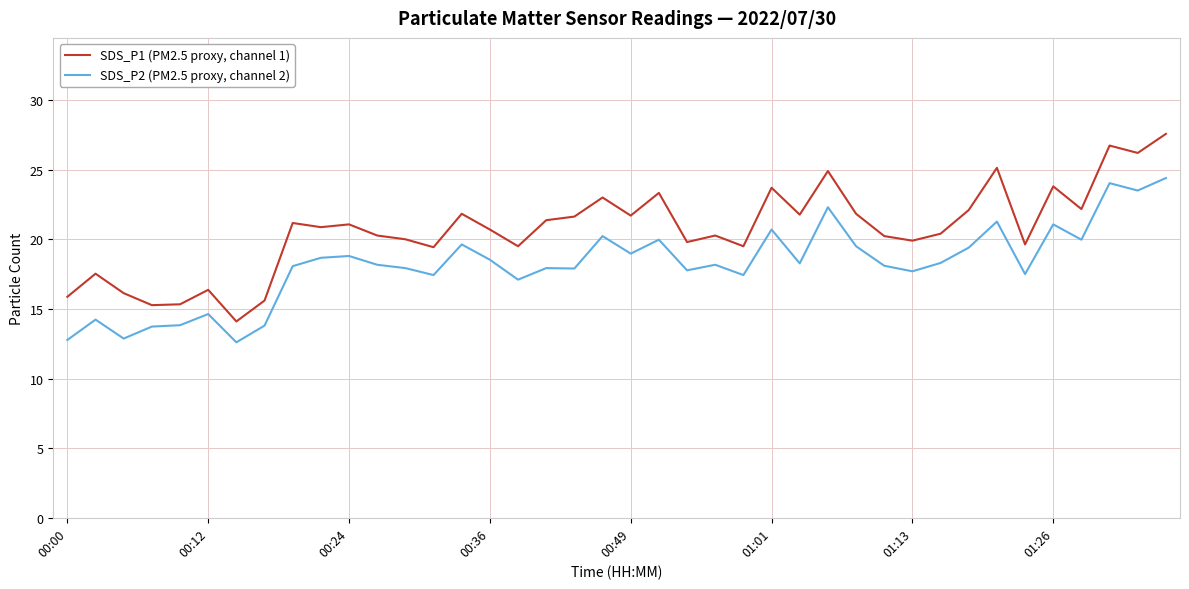

Which series has the largest range (max minus min)?

SDS_P1 (PM2.5 proxy, channel 1)